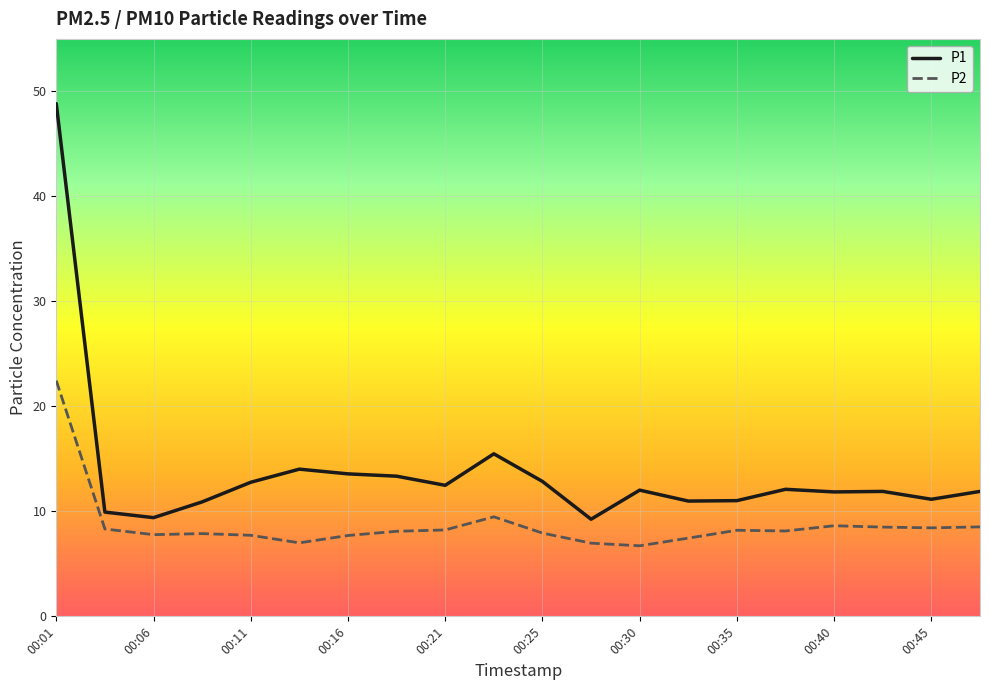

True or false: P1 and P2 cross at least once.

False